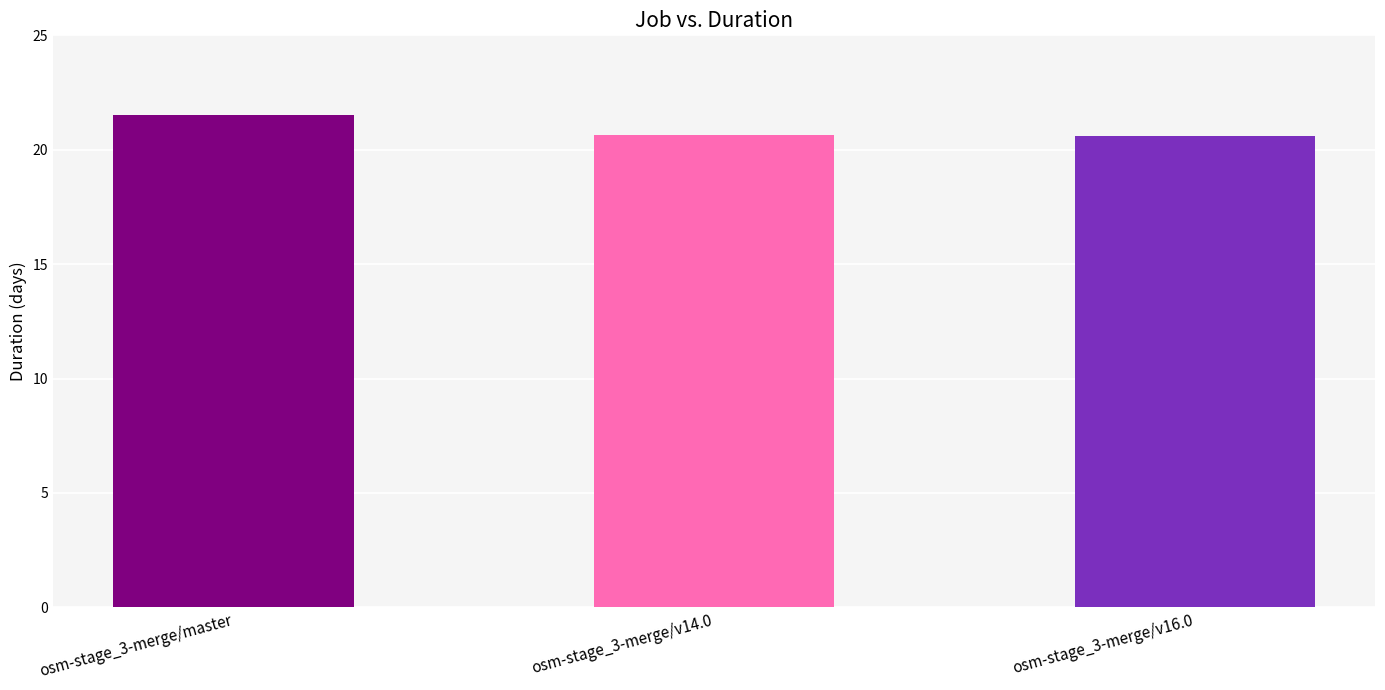

List the labels in order of value, smallest first.

osm-stage_3-merge/v16.0, osm-stage_3-merge/v14.0, osm-stage_3-merge/master